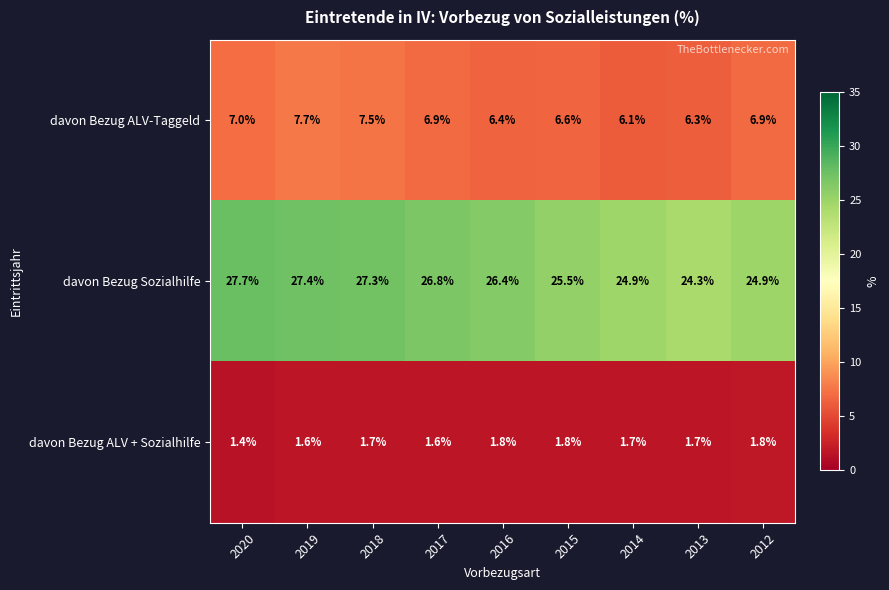

What is the difference between the maximum and minimum values in the davon Bezug ALV + Sozialhilfe series?

0.4